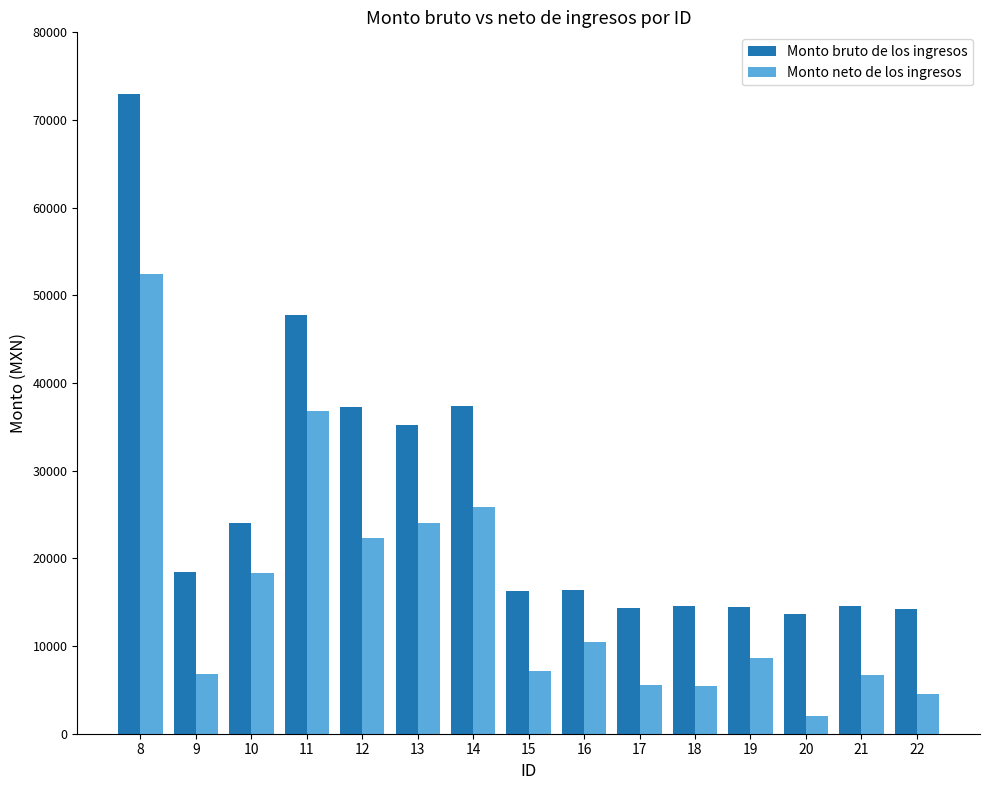

At which category is the sum across all series the highest?

8